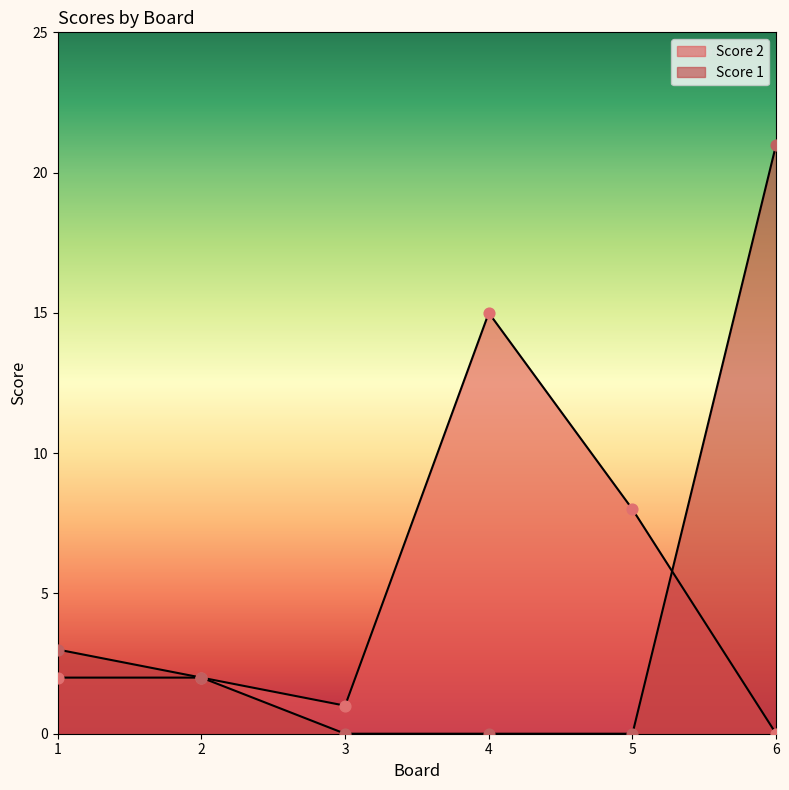

Which series has the widest spread of Y values?

Score 1